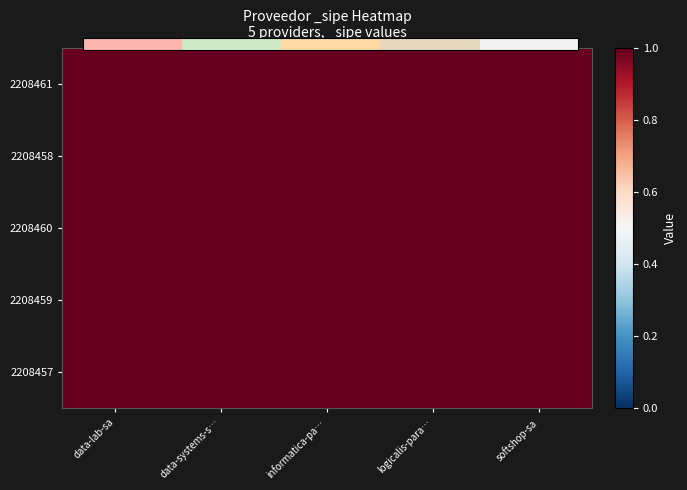

The value of 2208460 at informatica-pa… is 1.8. True or false?

False